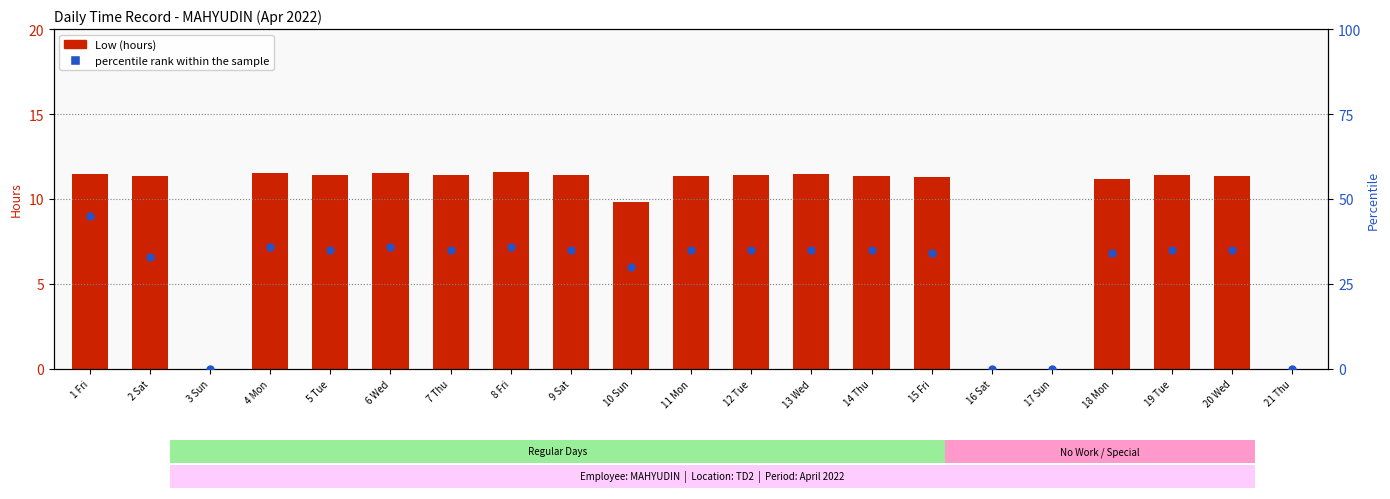

Which series has the largest Y range (max minus min)?

percentile rank within the sample